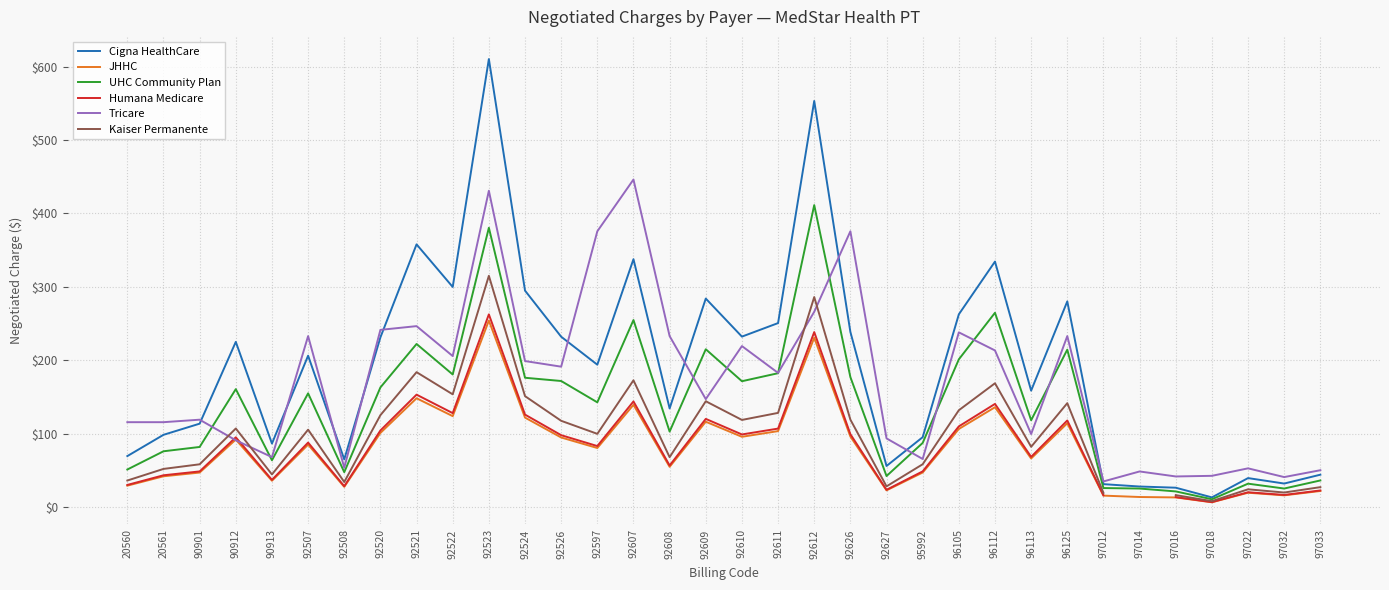

Between 92526 and 97022, which is larger?

92526